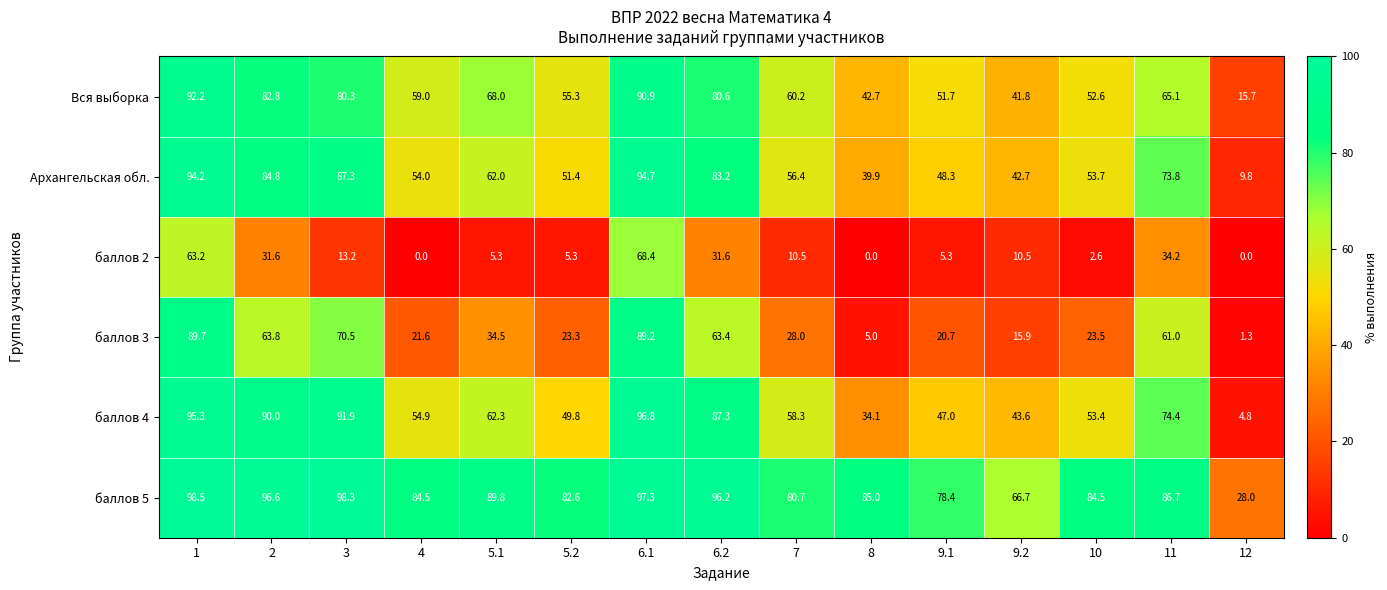

Rank the series at 12 from lowest to highest value.

баллов 2, баллов 3, баллов 4, Архангельская обл., Вся выборка, баллов 5